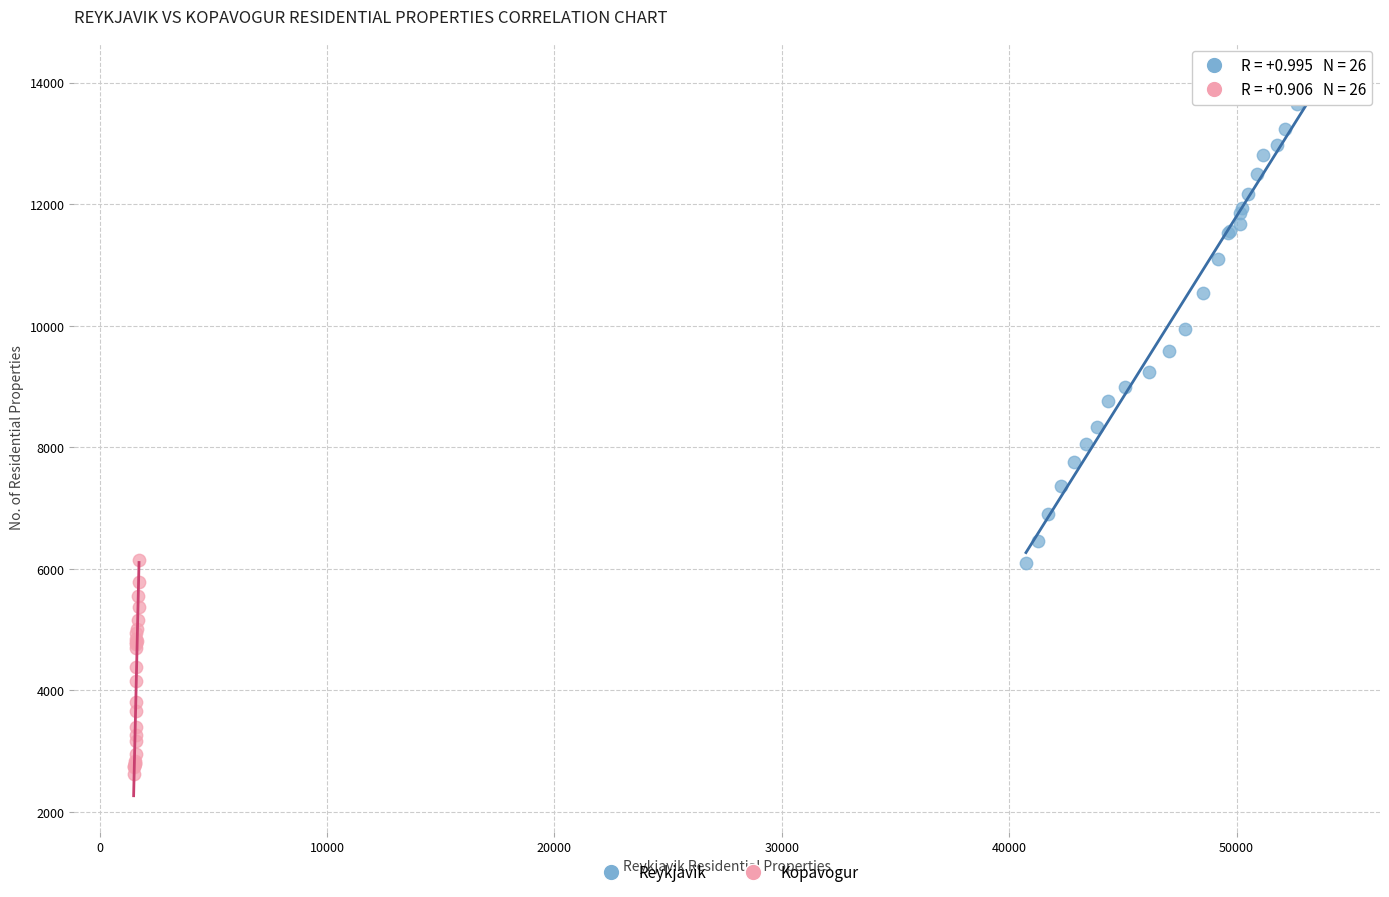

What are all the series names shown in the legend?

Reykjavik, Kopavogur